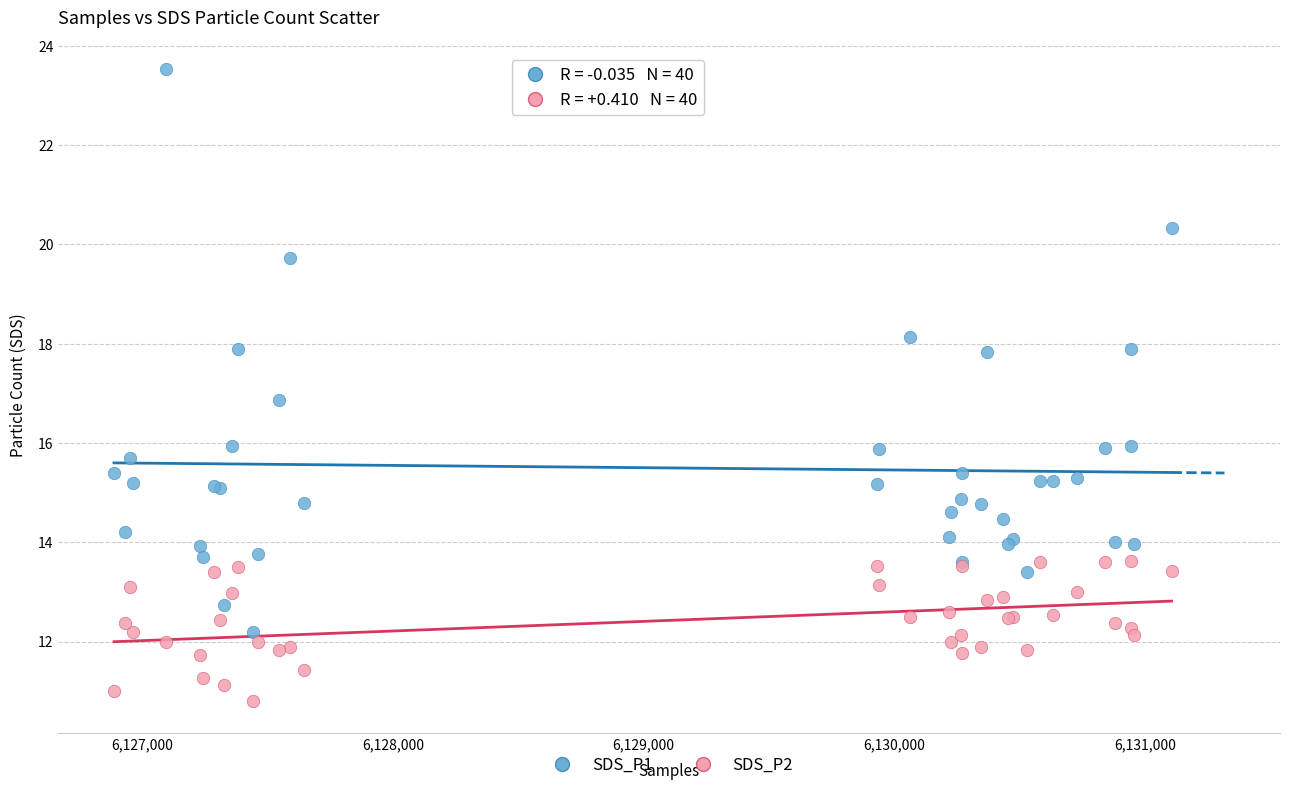

Which series has the widest spread of Y values?

SDS_P1